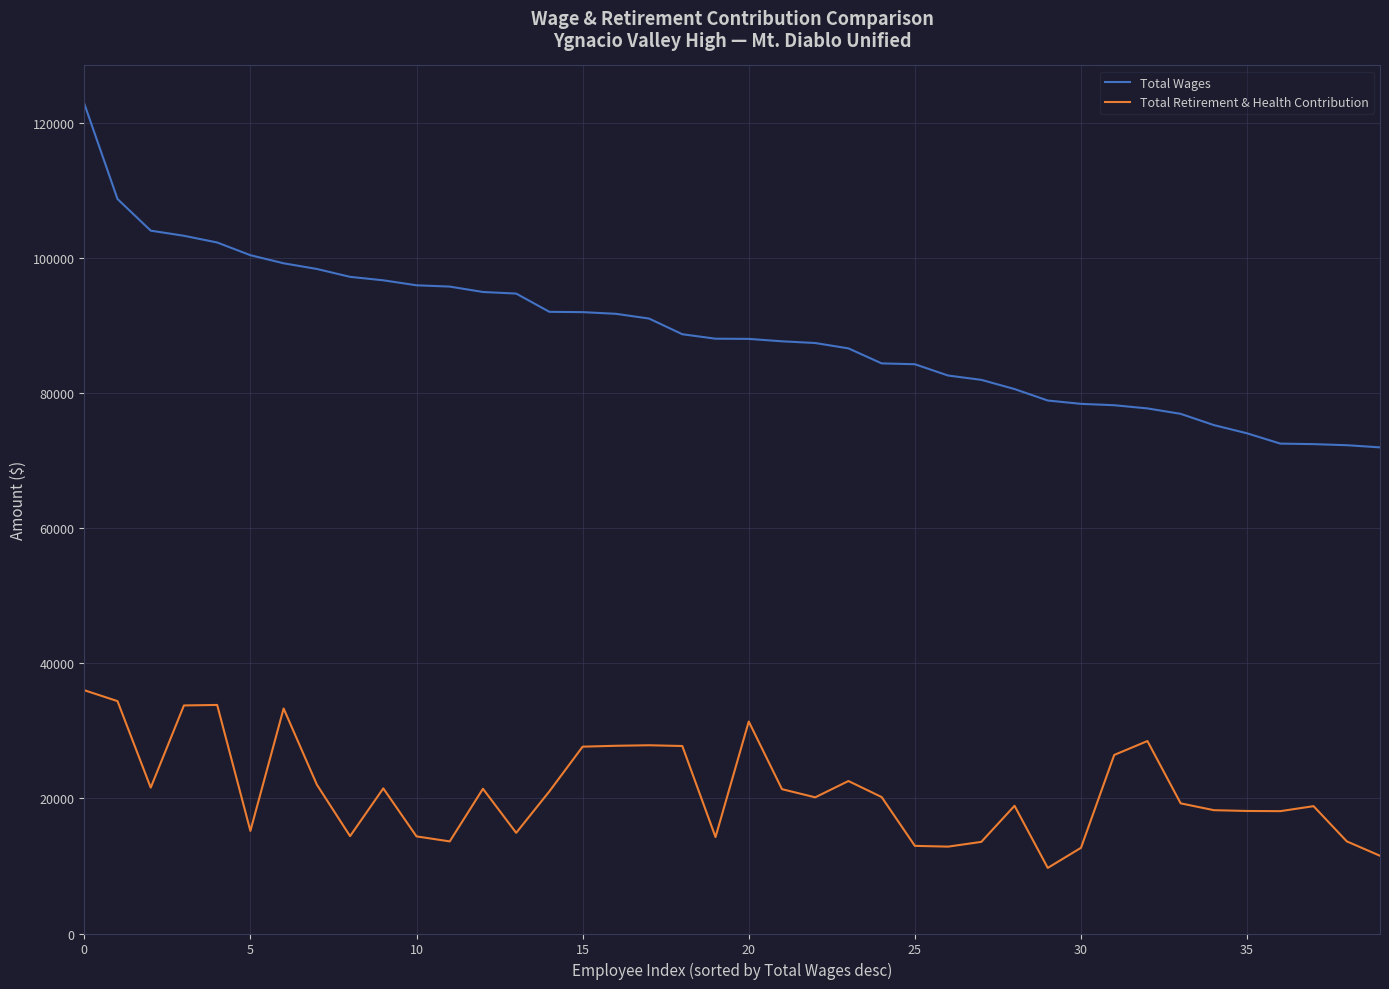

Rank the series by their average value, from lowest to highest.

Total Retirement & Health Contribution, Total Wages